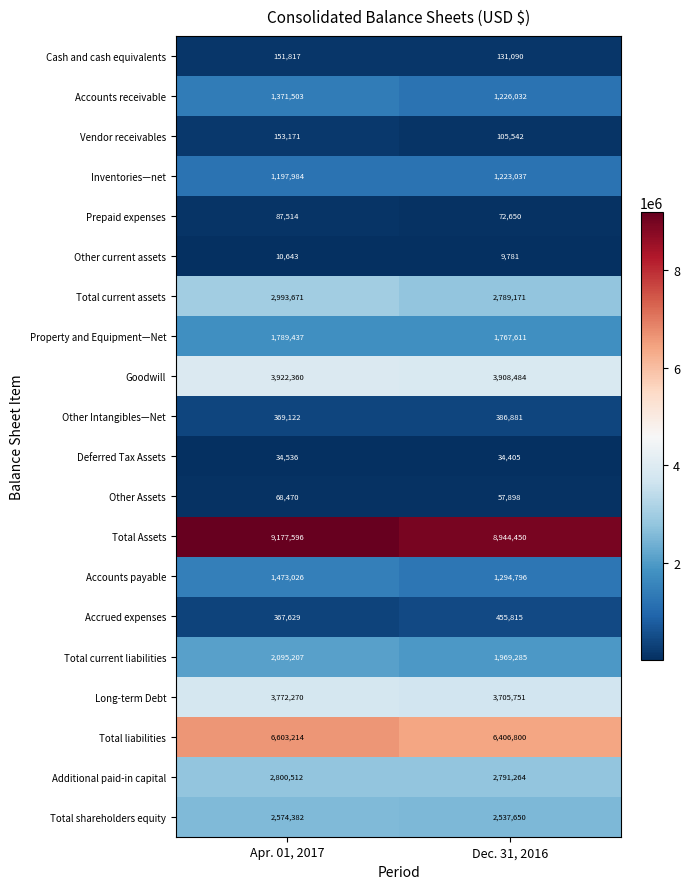

What is the difference between the maximum and minimum values in the Total liabilities series?

196414